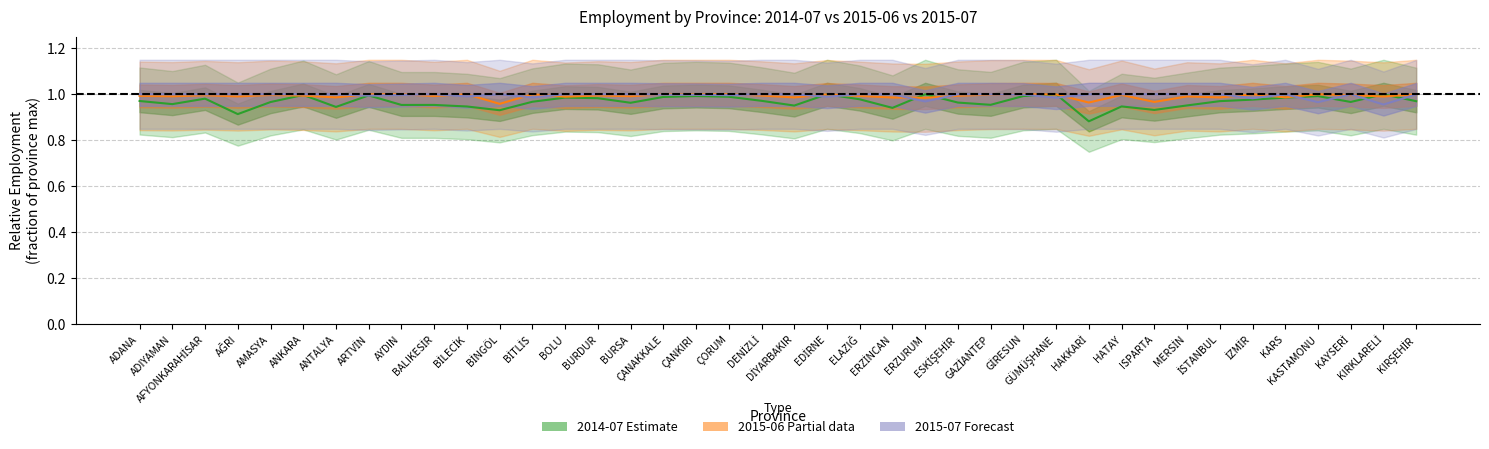

Which category has the lowest value in the 2015-06 (Partial) series?

BİNGÖL